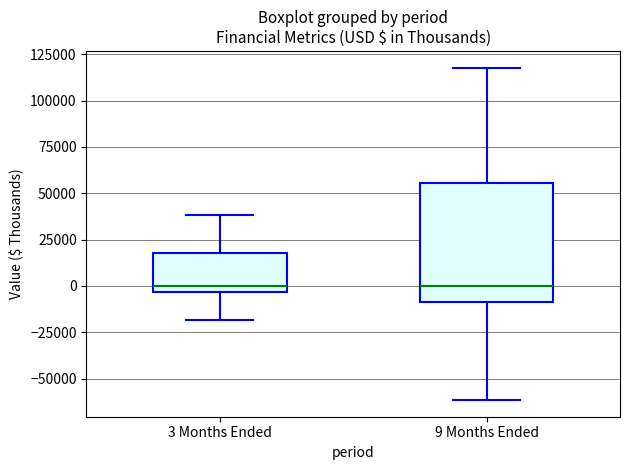

Which box is the tallest, from its lower edge to its upper edge?

9 Months Ended